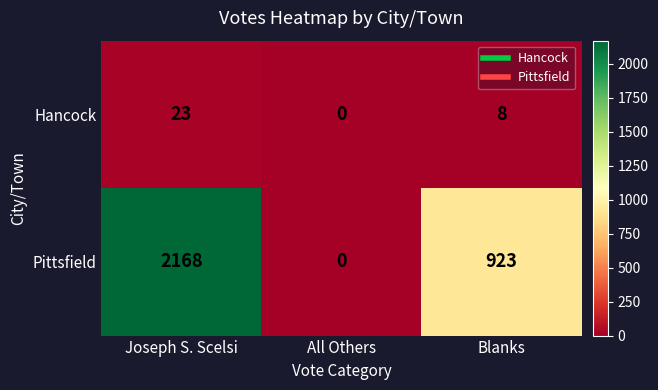

Reading left to right, what are all the values shown in this chart?

Hancock: 23	0	8
Pittsfield: 2168	0	923